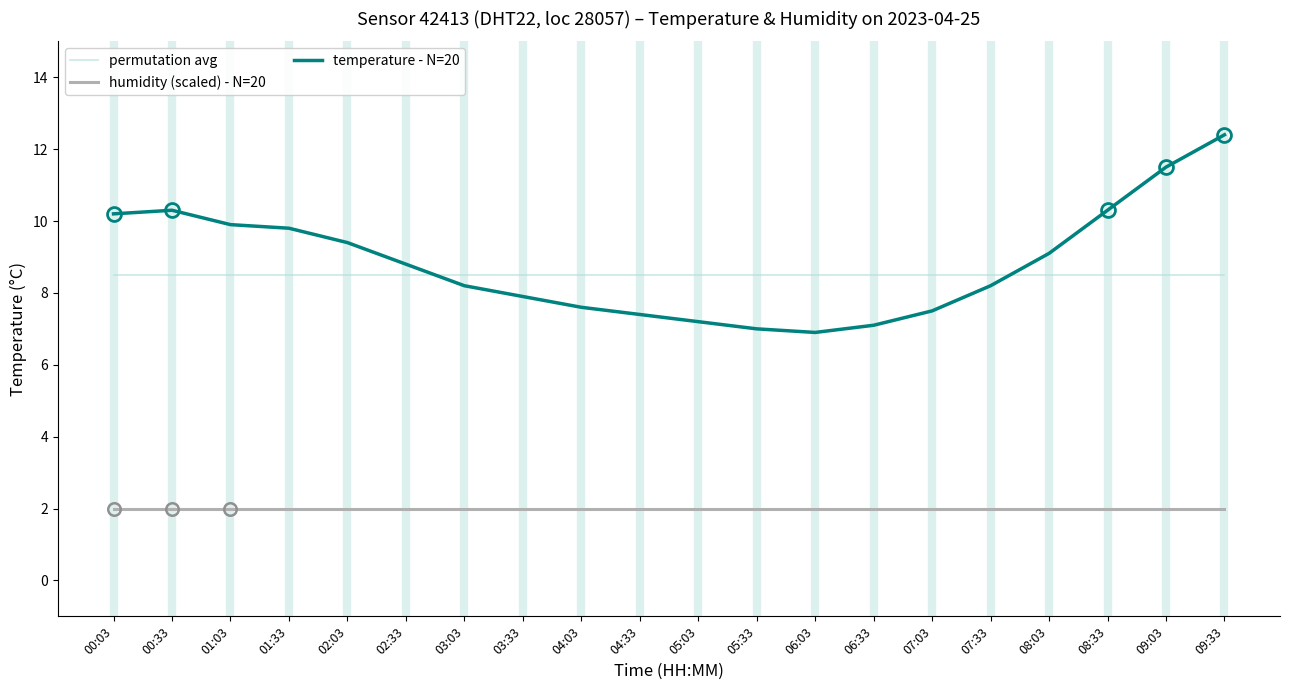

What is the difference between the highest and lowest values at 08:33?

8.3